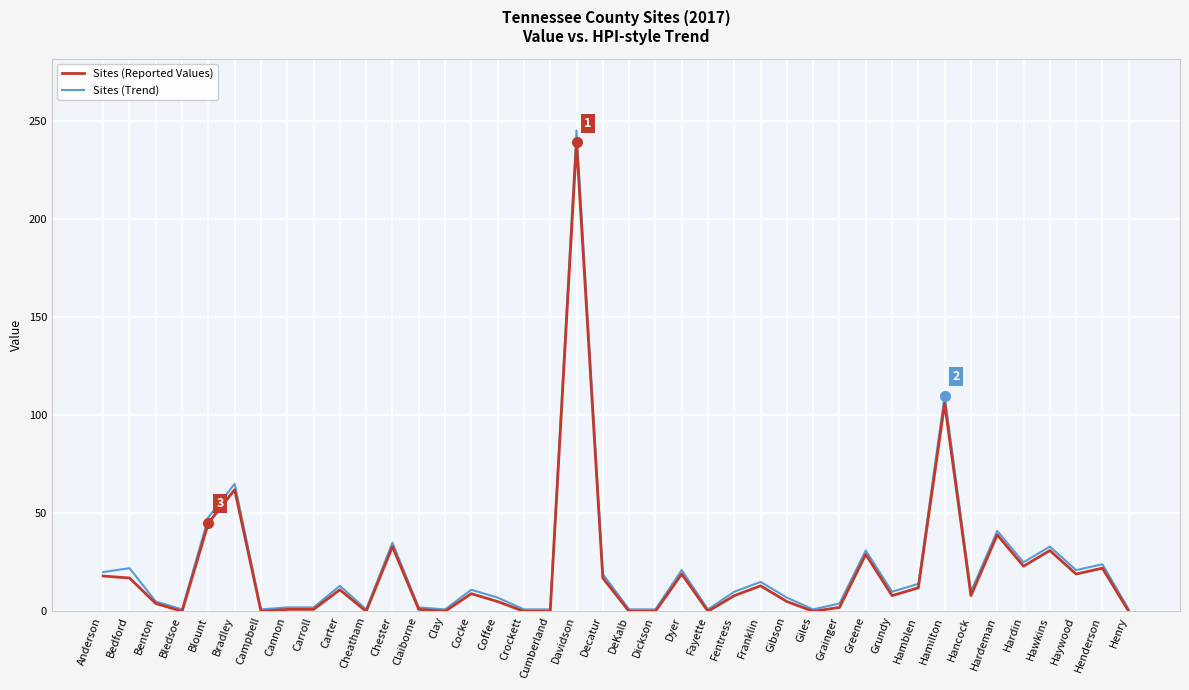

Where is the first local minimum for Sites (Reported Values)?

Bledsoe